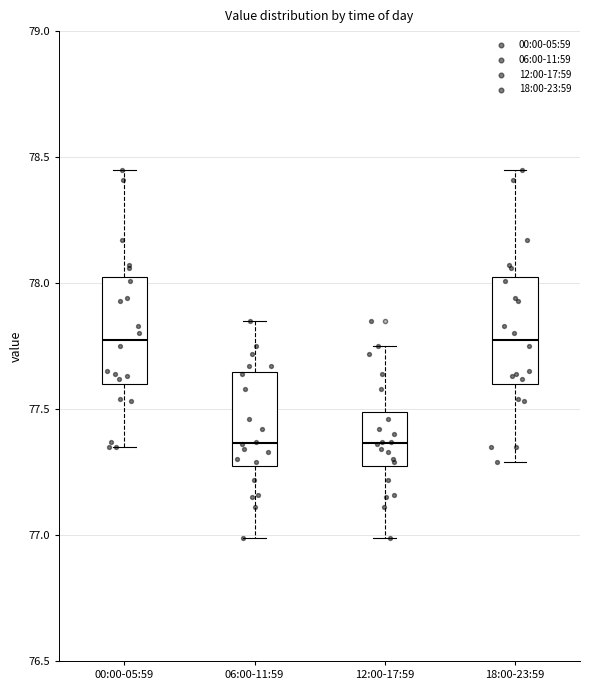

Reading left to right, transcribe this box plot: for each box, give where its median line is, the range the box spans, and where its two whiskers end, as read against the y-axis. The values are not printed on the chart, so give them approximately, as read against the axis.

00:00-05:59: median 77.80, box 77.60 to 78.00, whiskers 77.35 to 78.45
06:00-11:59: median 77.35, box 77.25 to 77.65, whiskers 77.00 to 77.85
12:00-17:59: median 77.35, box 77.25 to 77.50, whiskers 77.00 to 77.75
18:00-23:59: median 77.80, box 77.60 to 78.00, whiskers 77.30 to 78.45